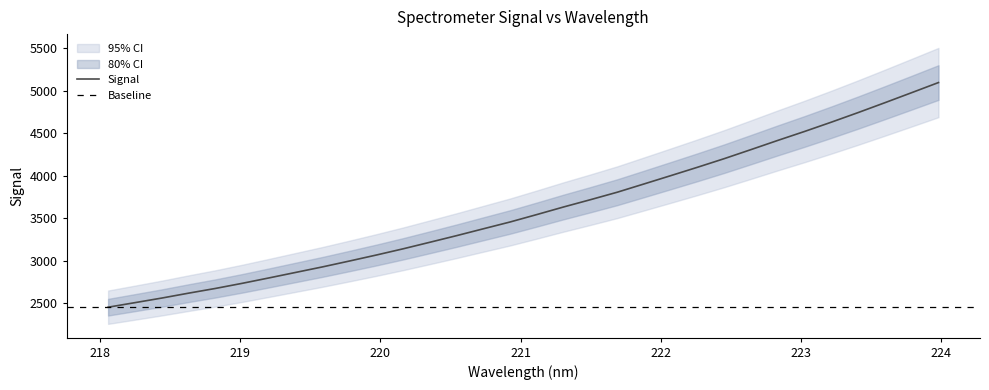

What is the minimum value for Signal?

2452.5